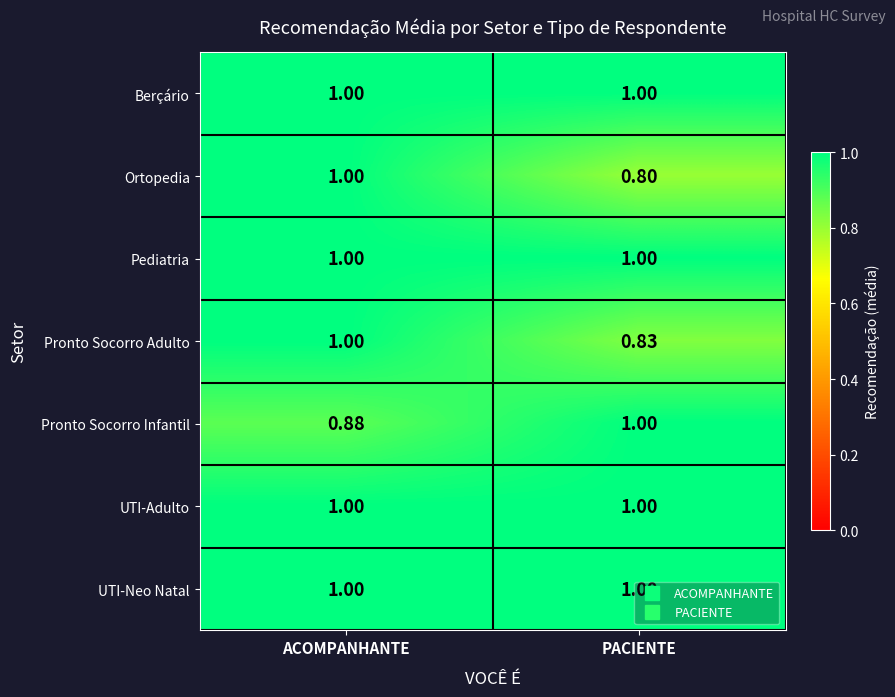

Which category has the highest value in the Pronto Socorro Adulto series?

ACOMPANHANTE